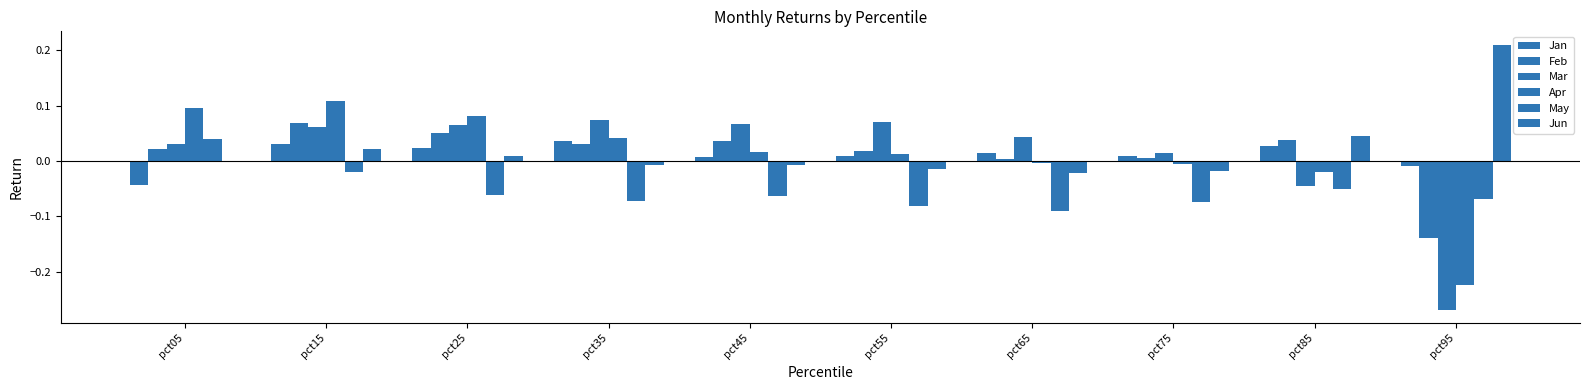

How many bars are there in each group?

6